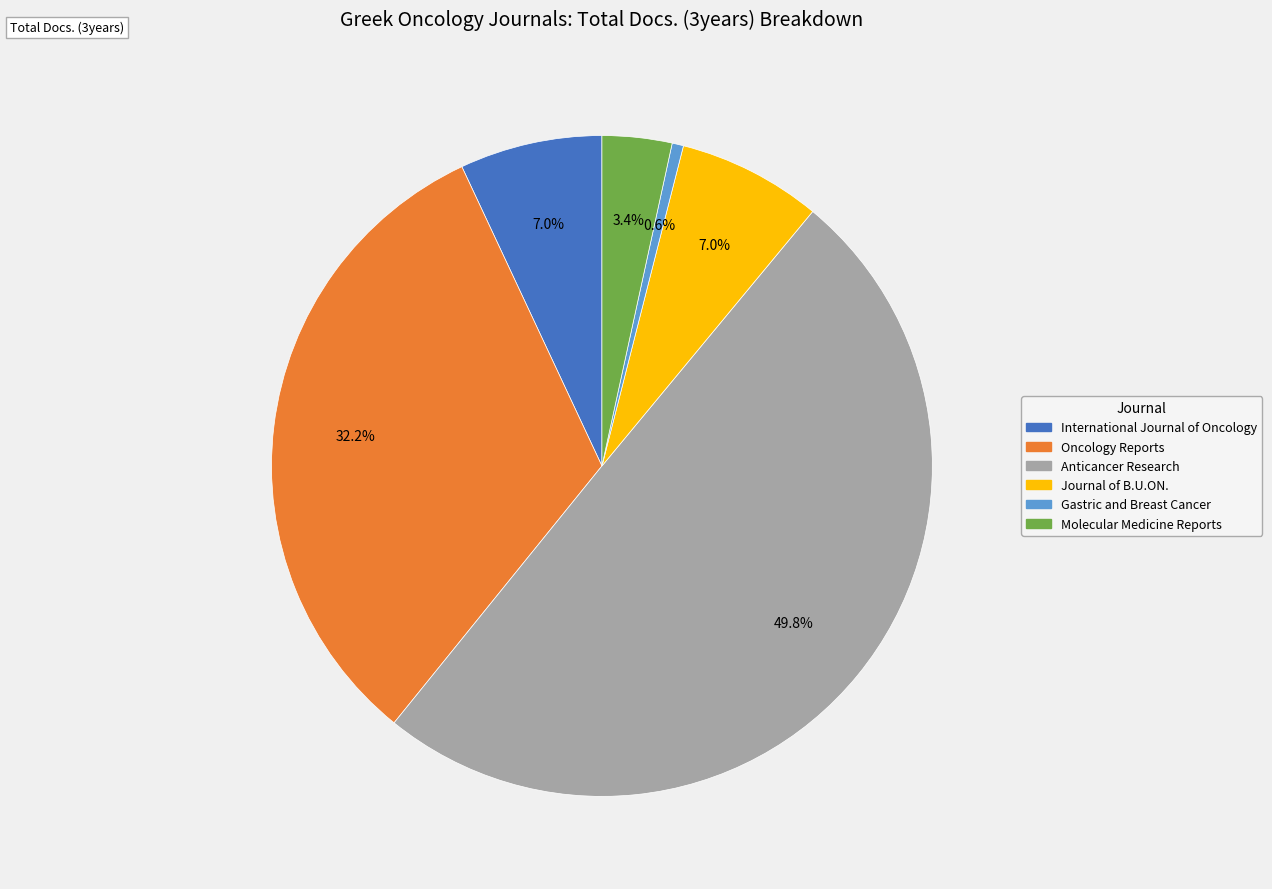

The Molecular Medicine Reports slice represents 3% of the pie. True or false?

True